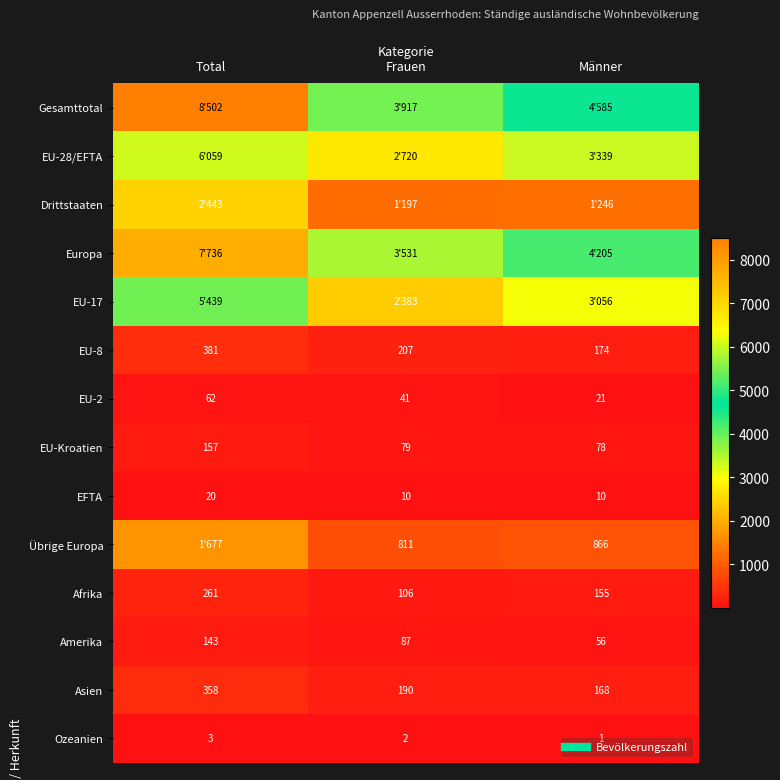

What is the difference between the highest and lowest values at Männer?

4584